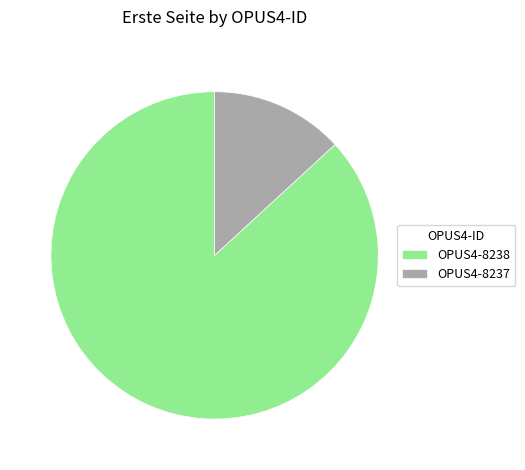

Is there a majority slice in this chart?

Yes